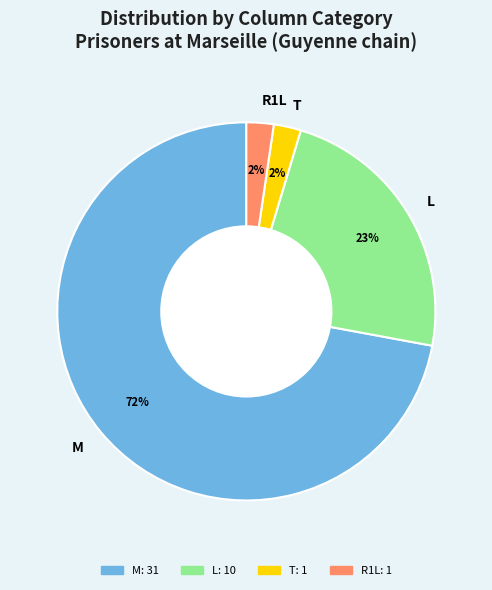

Between L and M, which is larger?

M